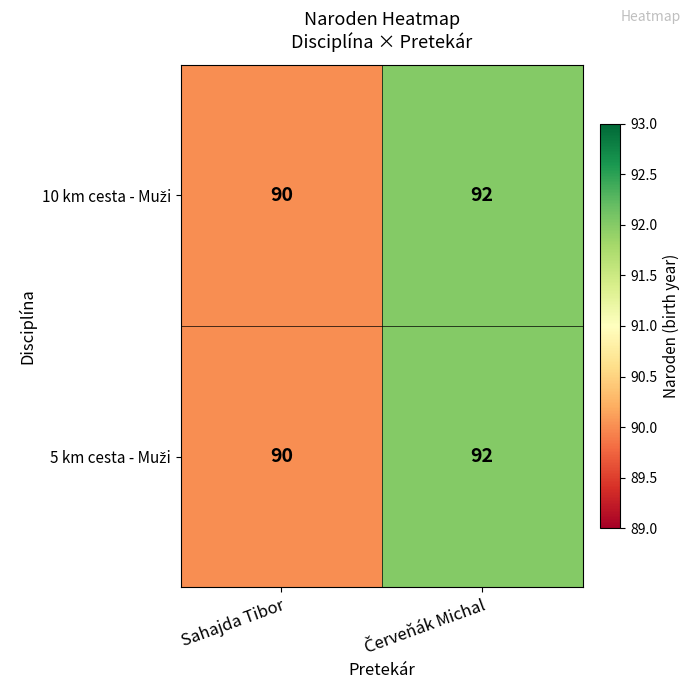

Which category has the lowest value across all series?

Sahajda Tibor